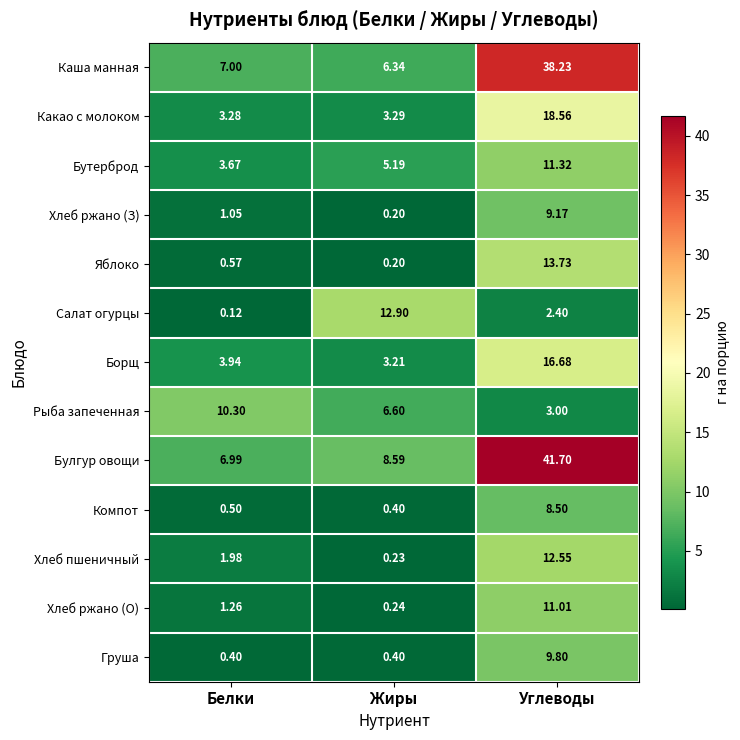

List the series in order of their peak value, lowest first.

Компот, Хлеб ржано (З), Груша, Рыба запеченная, Хлеб ржано (О), Бутерброд, Хлеб пшеничный, Салат огурцы, Яблоко, Борщ, Какао с молоком, Каша манная, Булгур овощи